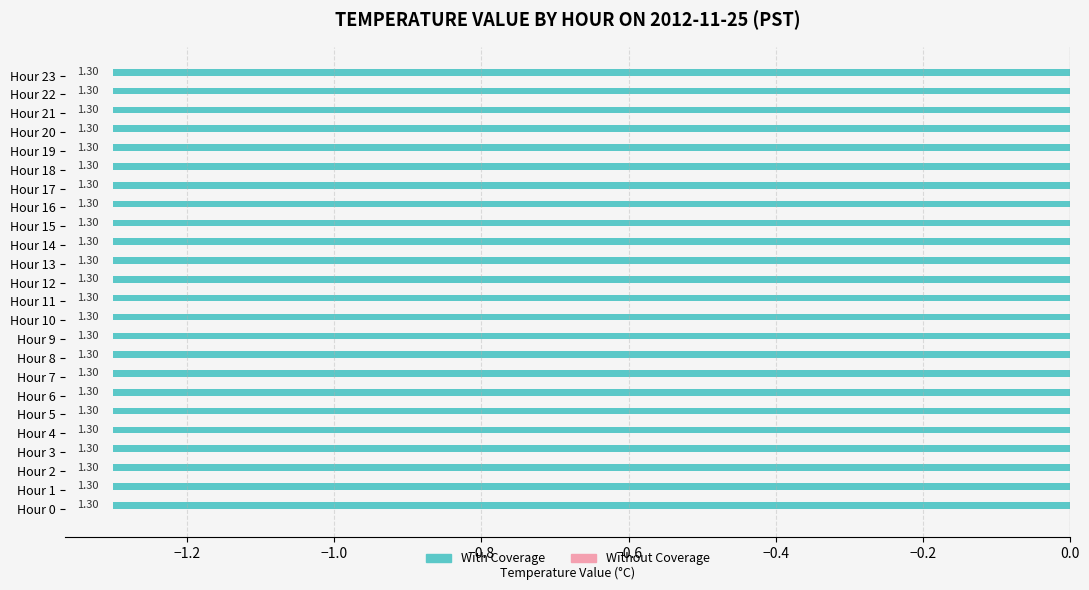

Is the value of With Coverage at Hour 15 greater than the value of Without Coverage at Hour 14?

Yes